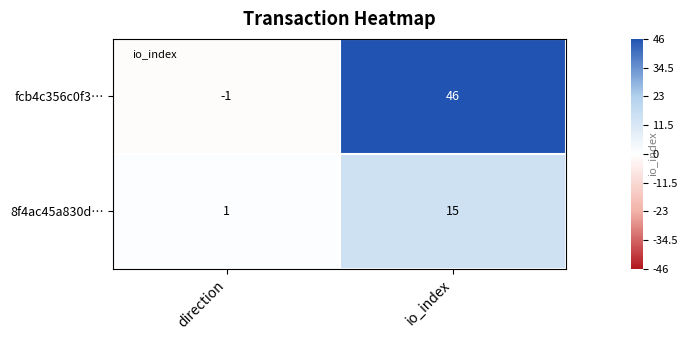

The value of fcb4c356c0f3… at direction is -1. True or false?

True